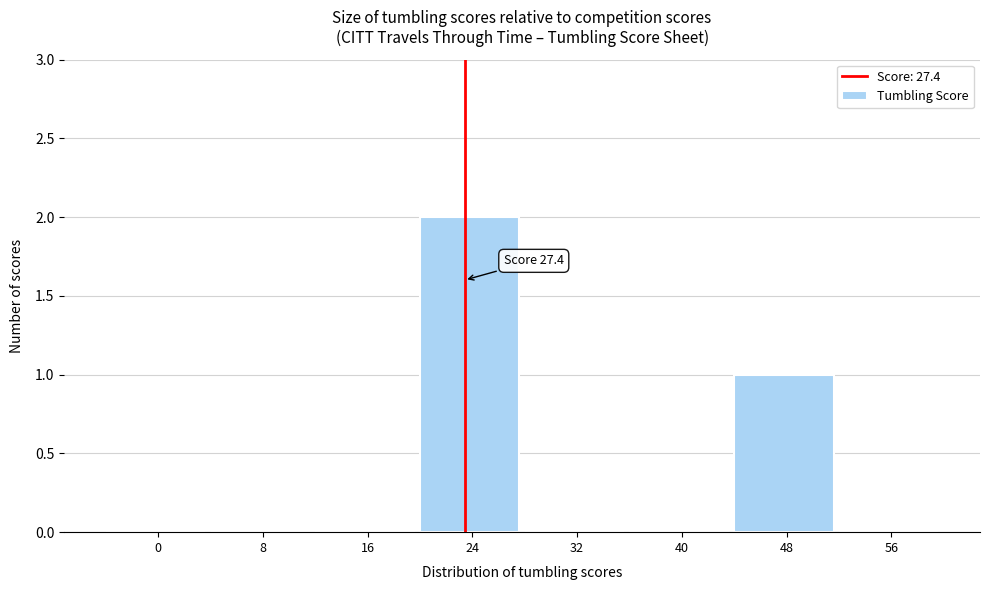

Reading right to left, what are all the values shown in this chart?

56=0	48=1	40=0	32=0	24=2	16=0	8=0	0=0